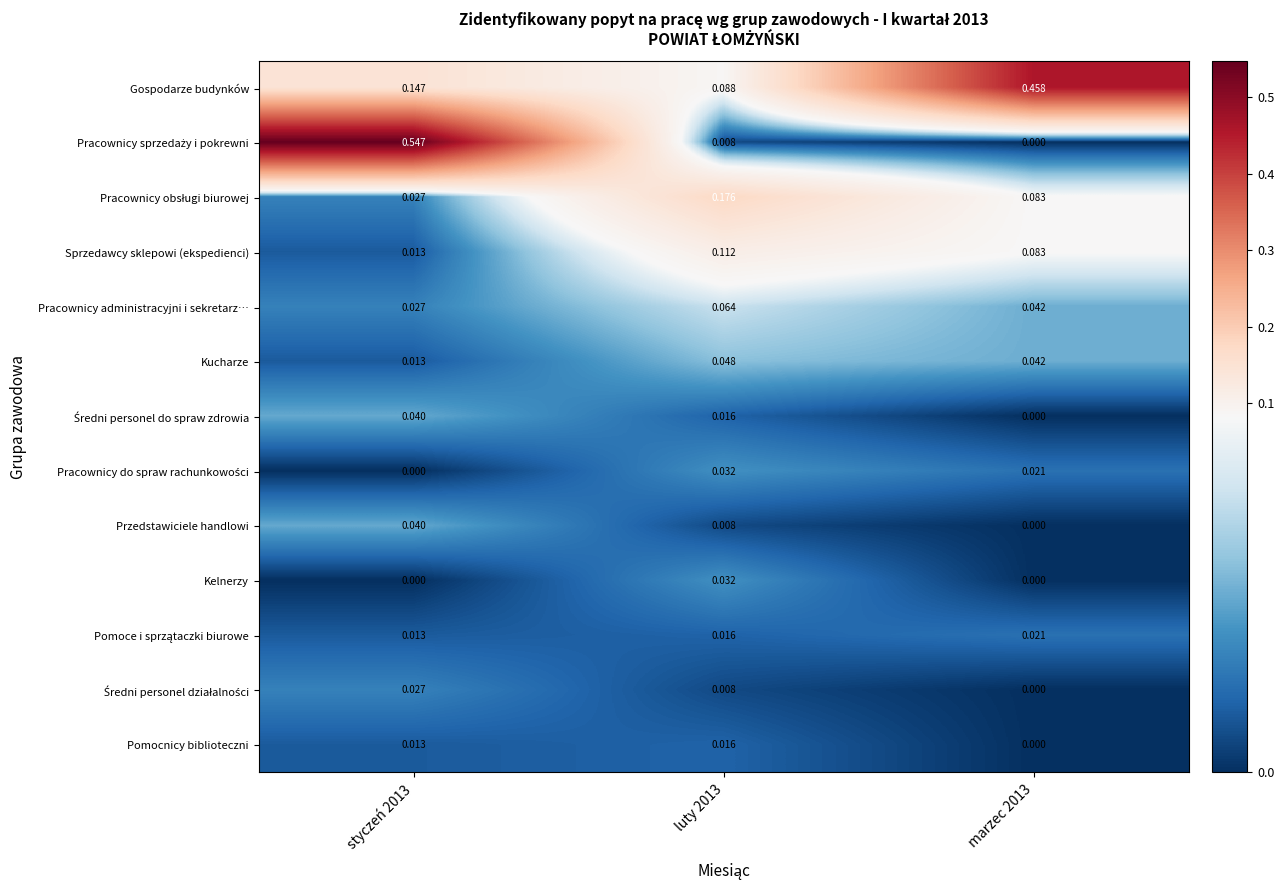

Which series has the largest total across all categories?

Gospodarze budynków